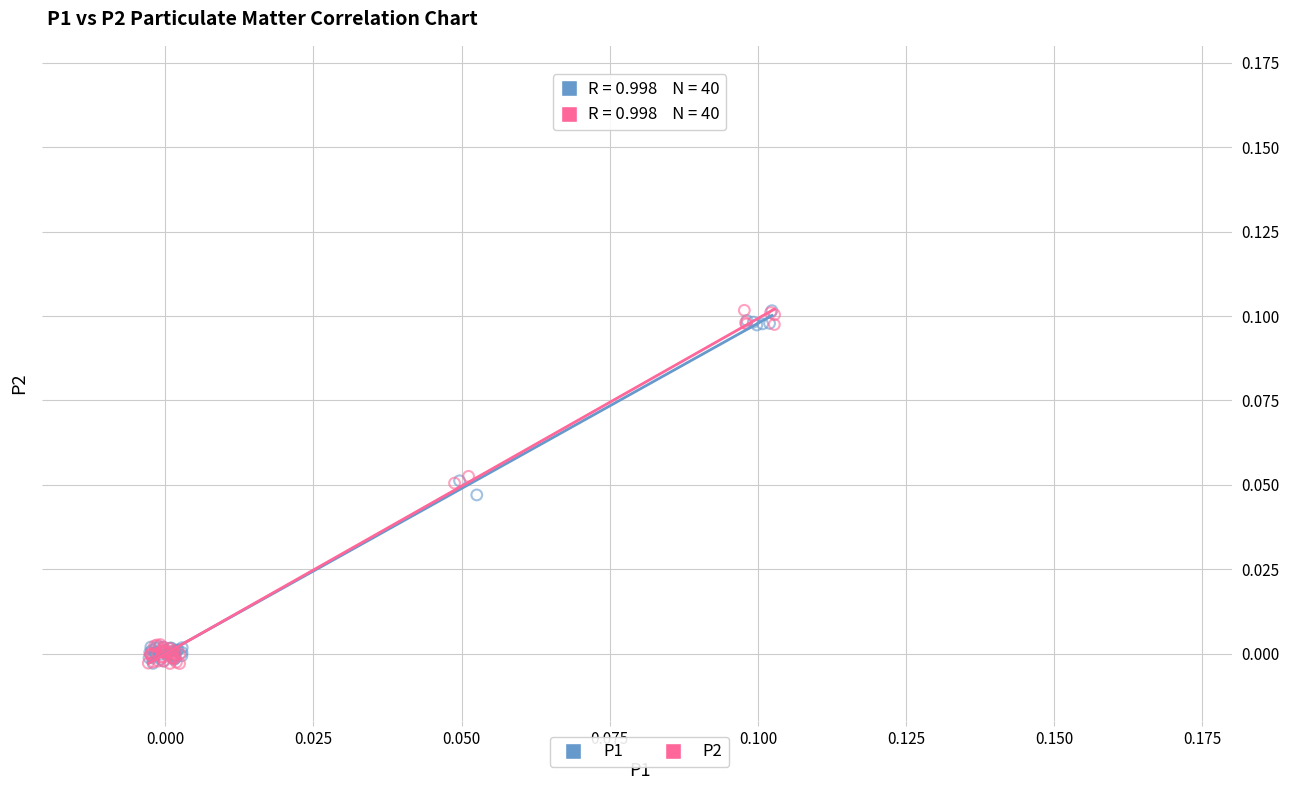

What are all the series names shown in the legend?

P1, P2